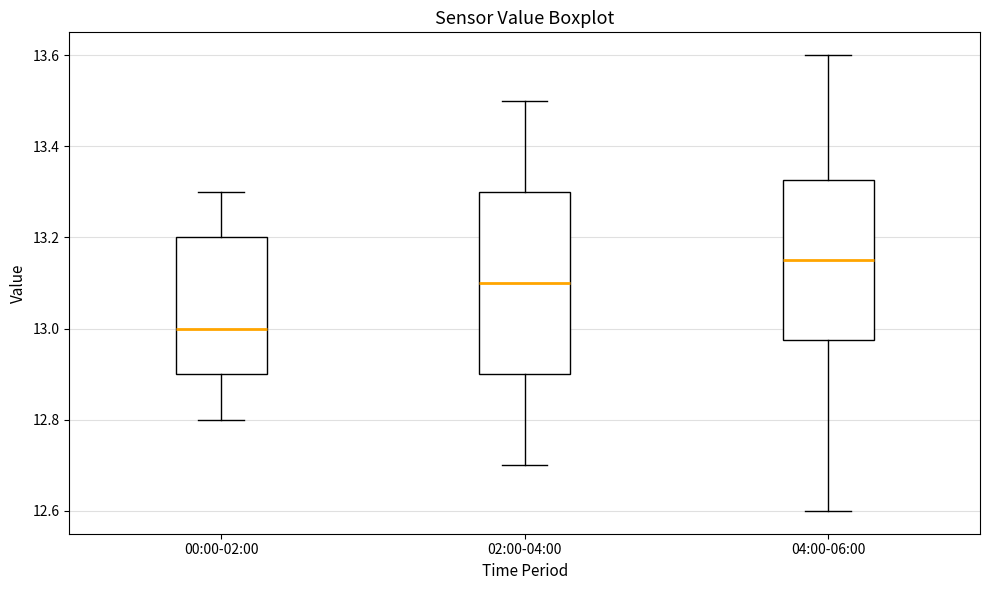

Reading left to right, read every box against the y-axis: the position of its median line, the range the box covers, and the ends of its whiskers. The values are not printed on the chart, so give them approximately, as read against the axis.

00:00-02:00: median 13.00, box 12.90 to 13.20, whiskers 12.80 to 13.30
02:00-04:00: median 13.10, box 12.90 to 13.30, whiskers 12.70 to 13.50
04:00-06:00: median 13.16, box 12.98 to 13.32, whiskers 12.60 to 13.60